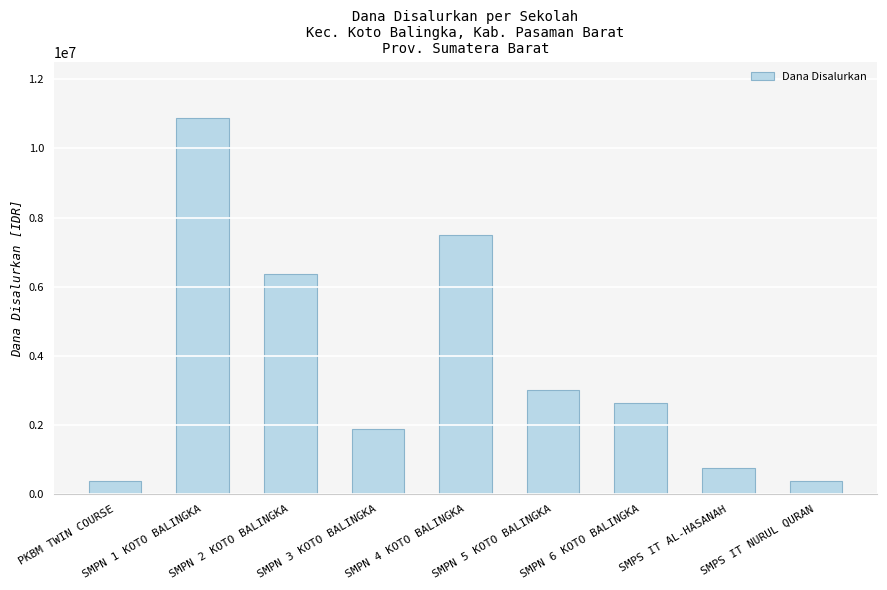

Reading right to left, transcribe all the data shown in this chart.

375000	750000	2625000	3000000	7500000	1875000	6375000	10875000	375000